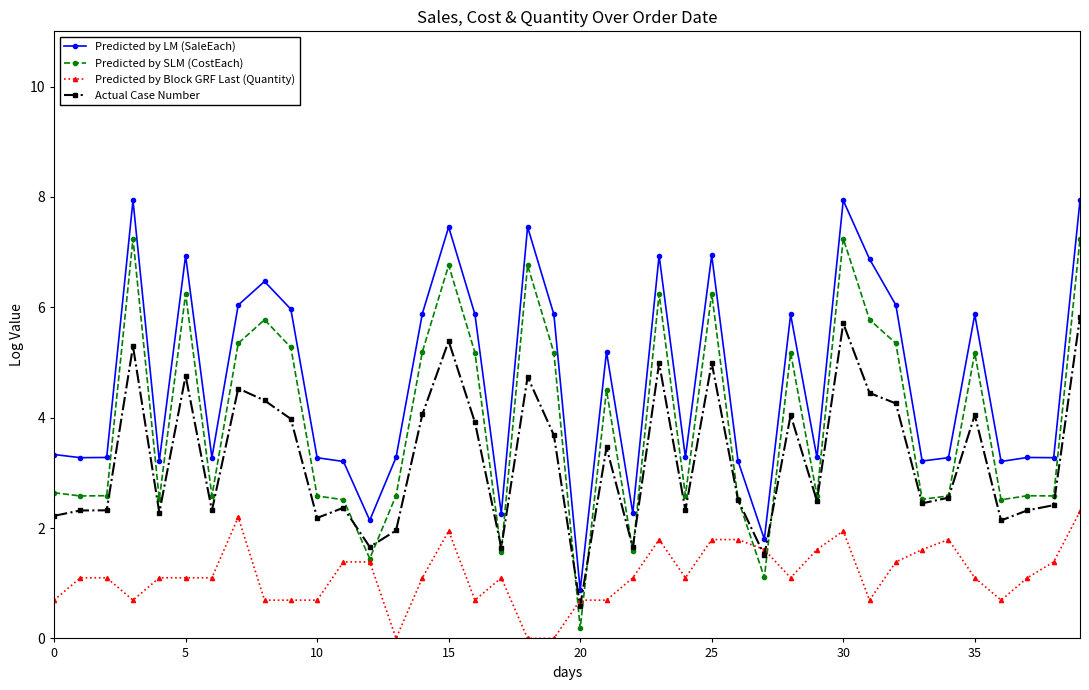

Which series has the largest total across all categories?

Predicted by LM (SaleEach)